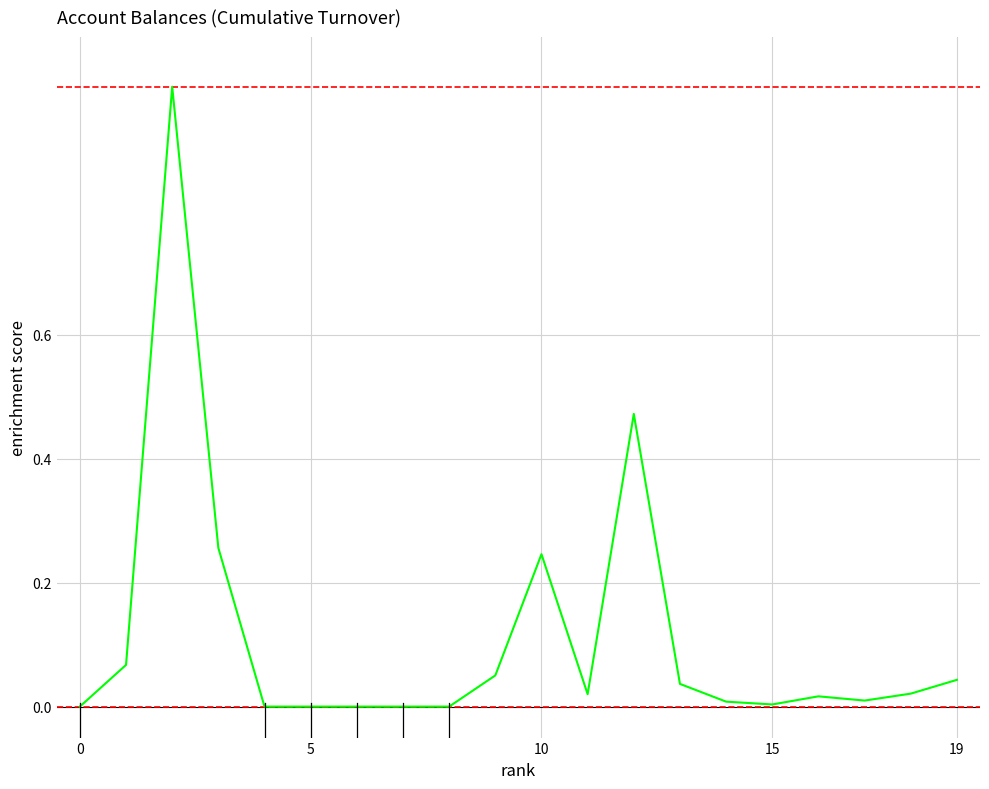

What is the greatest value displayed?

1.0